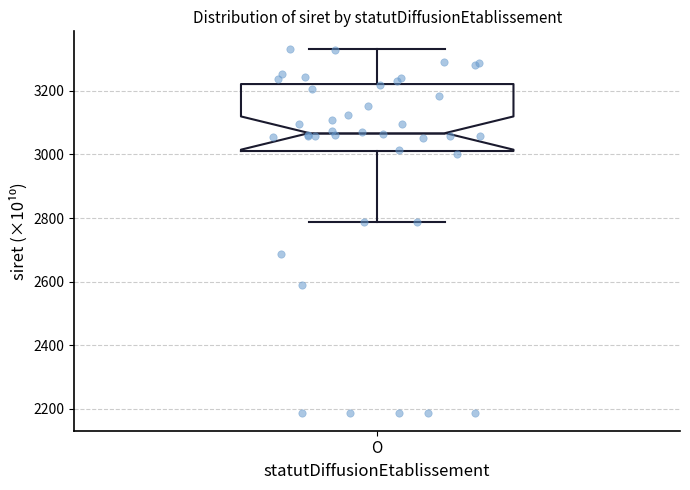

Read this box plot against the y-axis: the position of the median line, the range covered by the box, and the ends of both whiskers. The values are not printed on the chart, so give them approximately, as read against the axis.

median 3060, box 3020 to 3220, whiskers 2780 to 3340